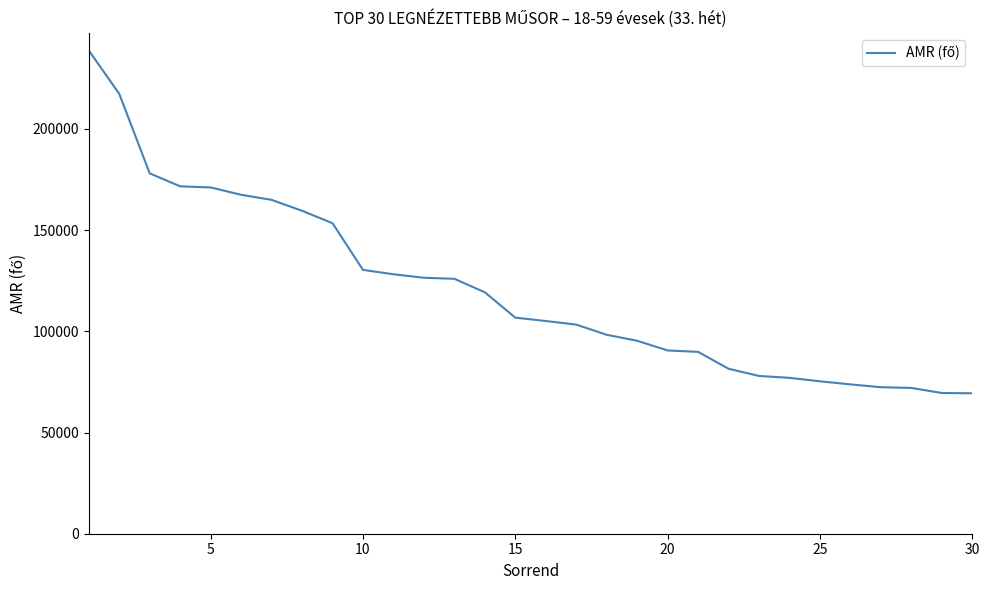

What is the difference between the maximum and minimum values?

169355